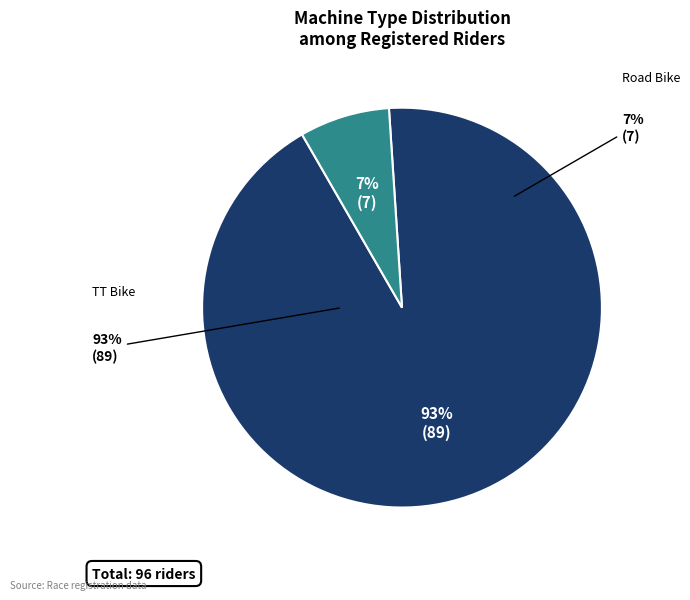

Between Road Bike and TT Bike, which is larger?

TT Bike